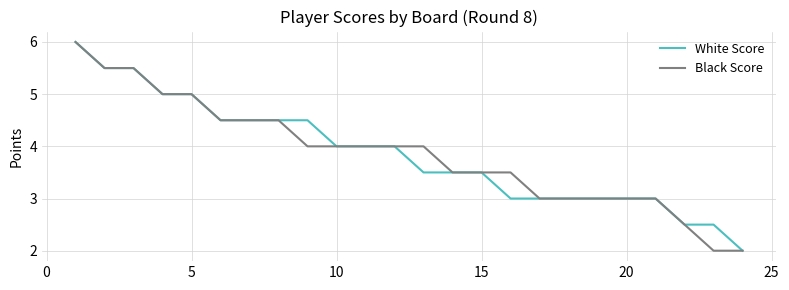

Reading left to right, what are all the values shown in this chart?

White Score: 6.0	5.5	5.5	5.0	5.0	4.5	4.5	4.5	4.5	4.0	4.0	4.0	3.5	3.5	3.5	3.0	3.0	3.0	3.0	3.0	3.0	2.5	2.5	2.0
Black Score: 6.0	5.5	5.5	5.0	5.0	4.5	4.5	4.5	4.0	4.0	4.0	4.0	4.0	3.5	3.5	3.5	3.0	3.0	3.0	3.0	3.0	2.5	2.0	2.0